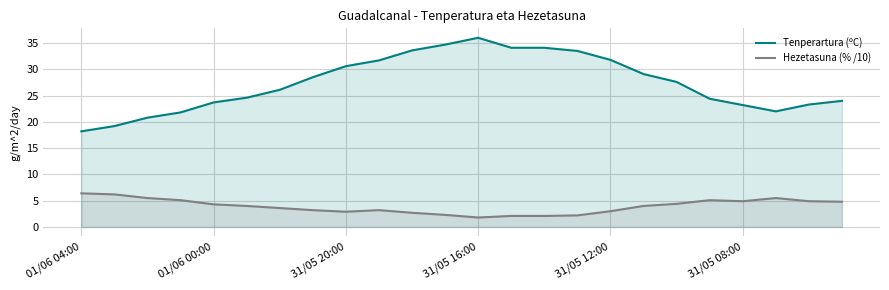

Which series has the widest spread of values?

Tenperartura (ºC)